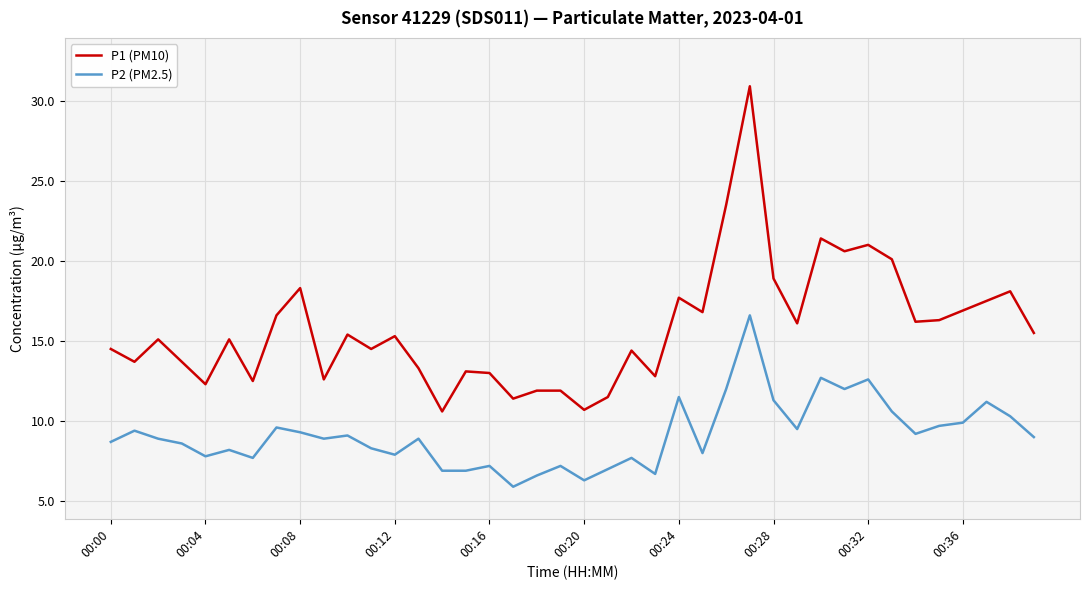

What is the average value of the P1 (PM10) series?

15.8